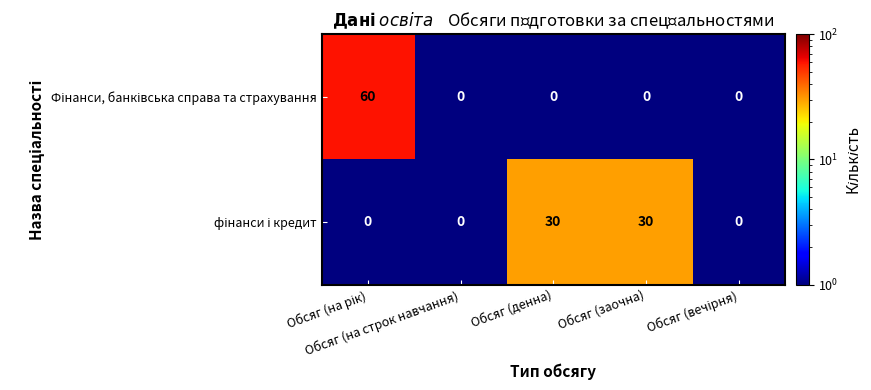

How many data points does each series have?

5